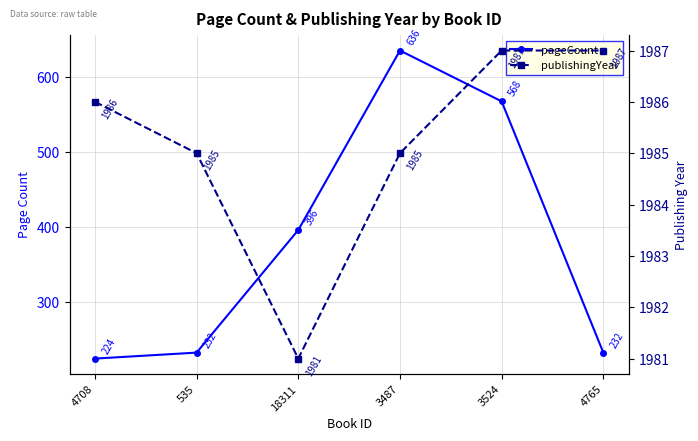

Which series has the widest spread of values?

pageCount